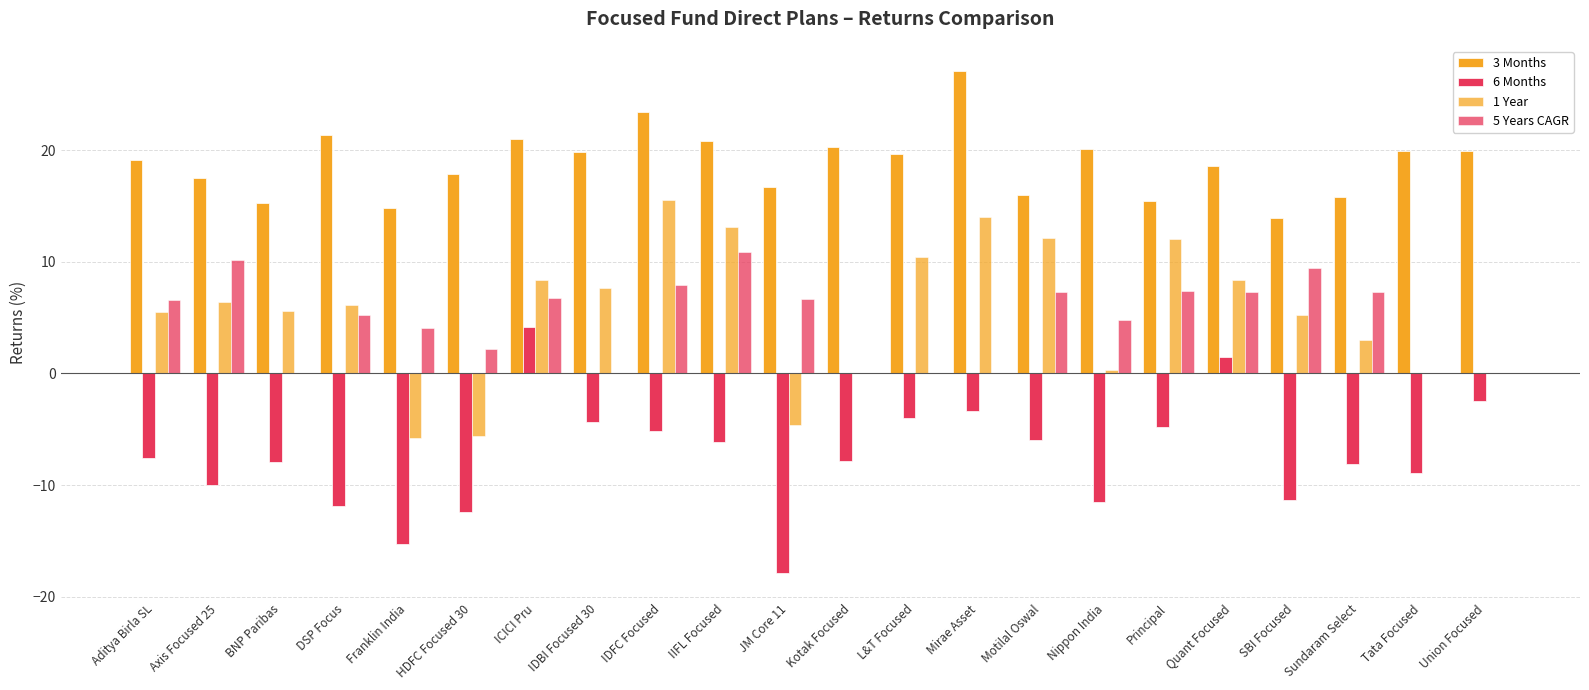

How many data points does each series have?

22